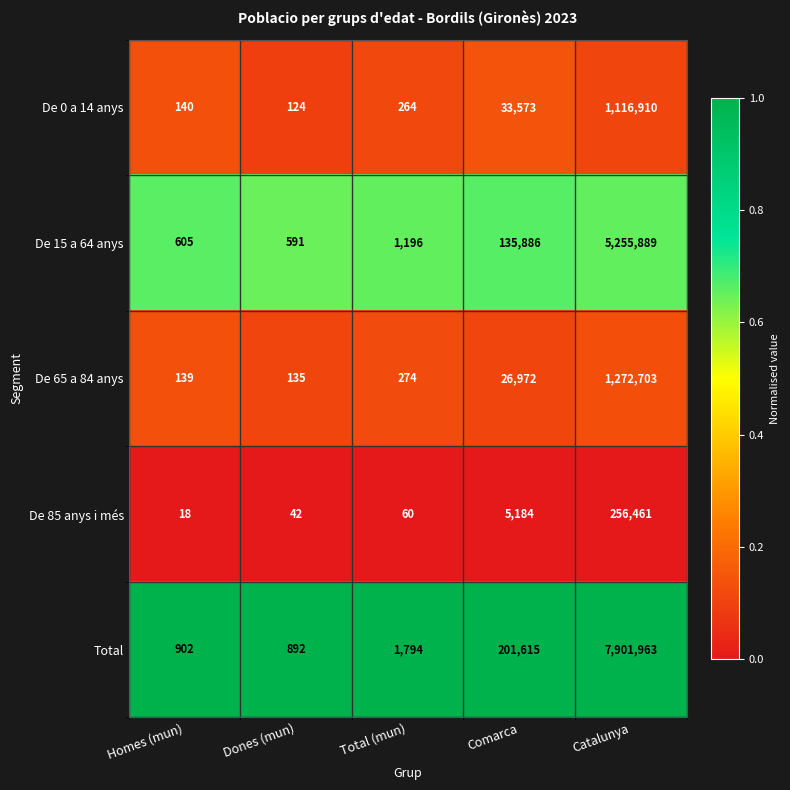

Which series changed the most between Homes (mun) and Comarca?

Total